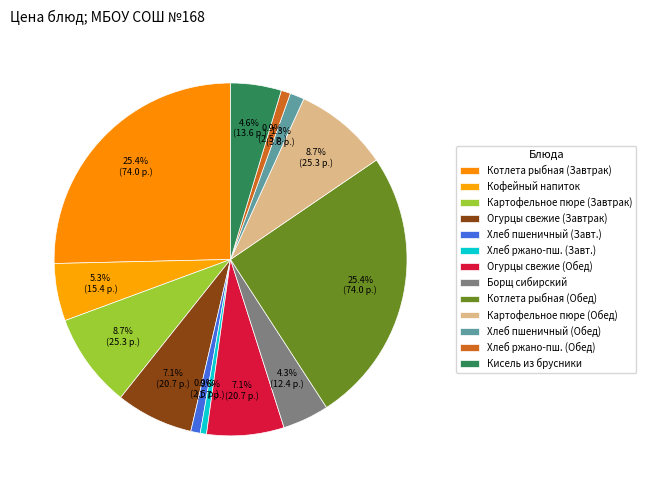

Count the number of slices in the pie.

13